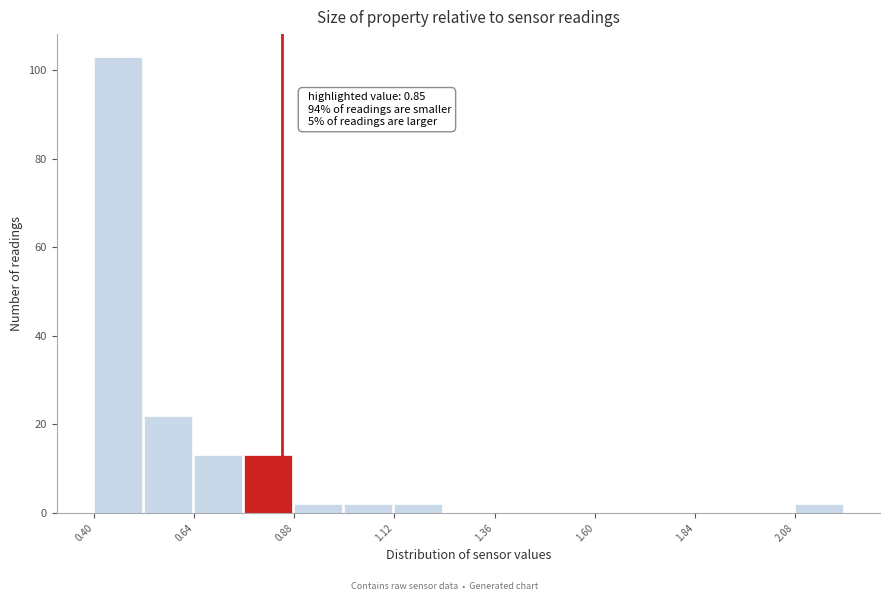

Read against the x-axis, roughly where is the centre of the tallest bar?

0.45